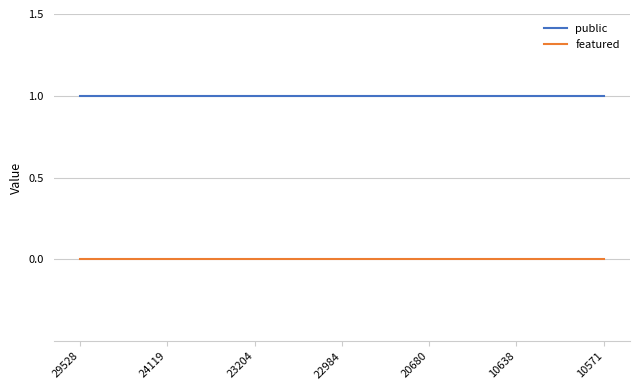

True or false: featured and public intersect in this chart.

False